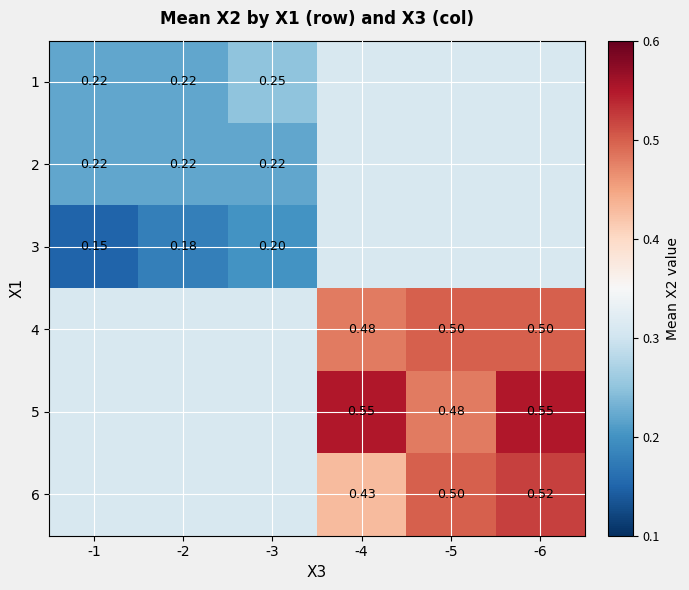

What is the approximate value of 2 at -1?

0.2